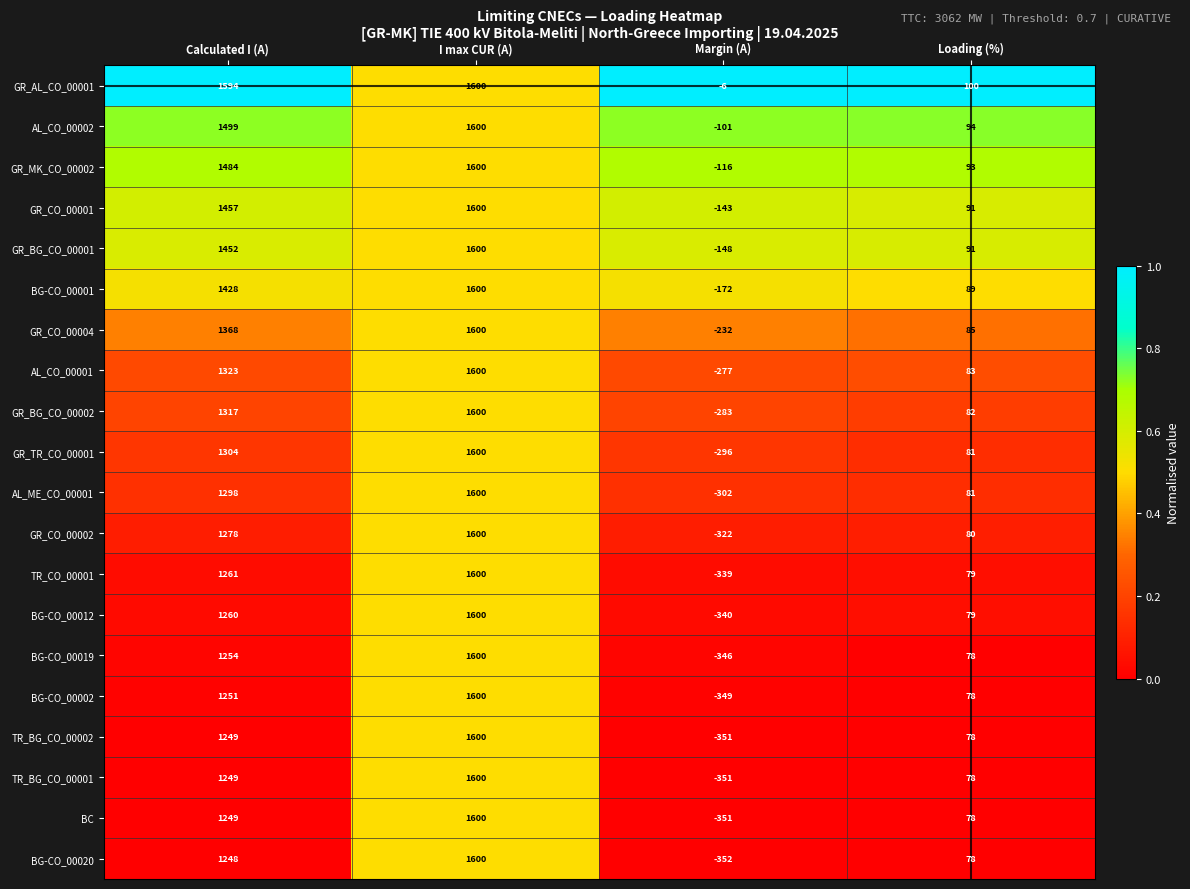

Which series has the largest total across all categories?

GR_AL_CO_00001